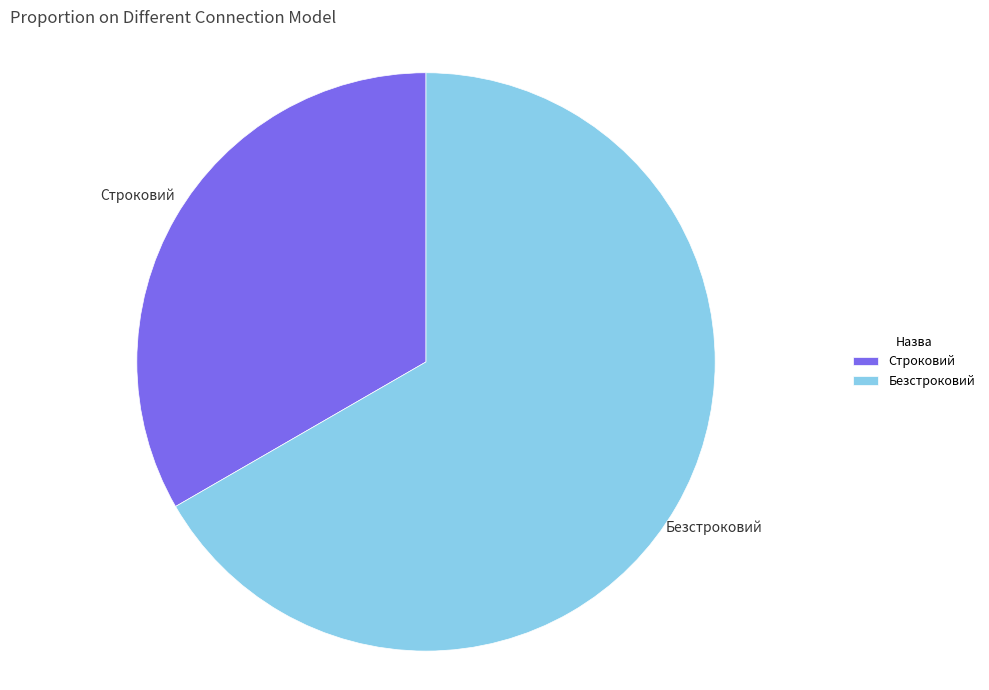

The Безстроковий slice represents 67% of the pie. True or false?

True